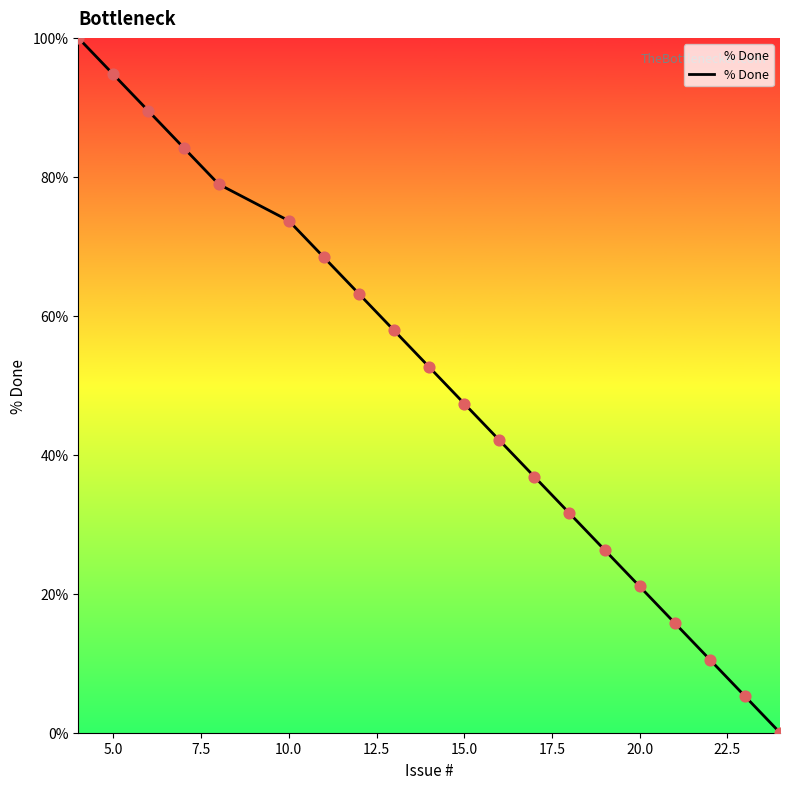

What is the difference between the maximum and minimum values?

100.0